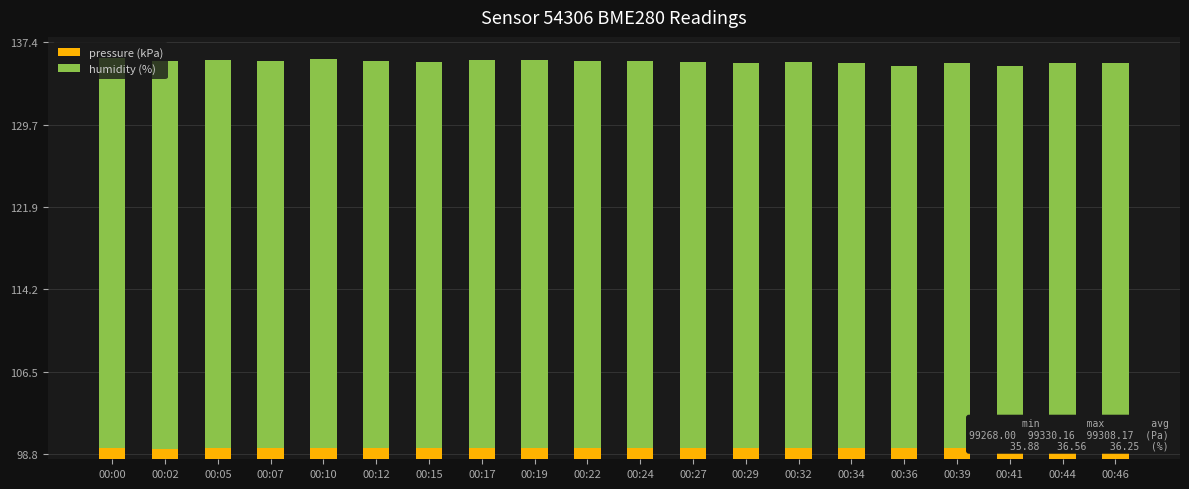

At which category is the sum across all series the highest?

00:00